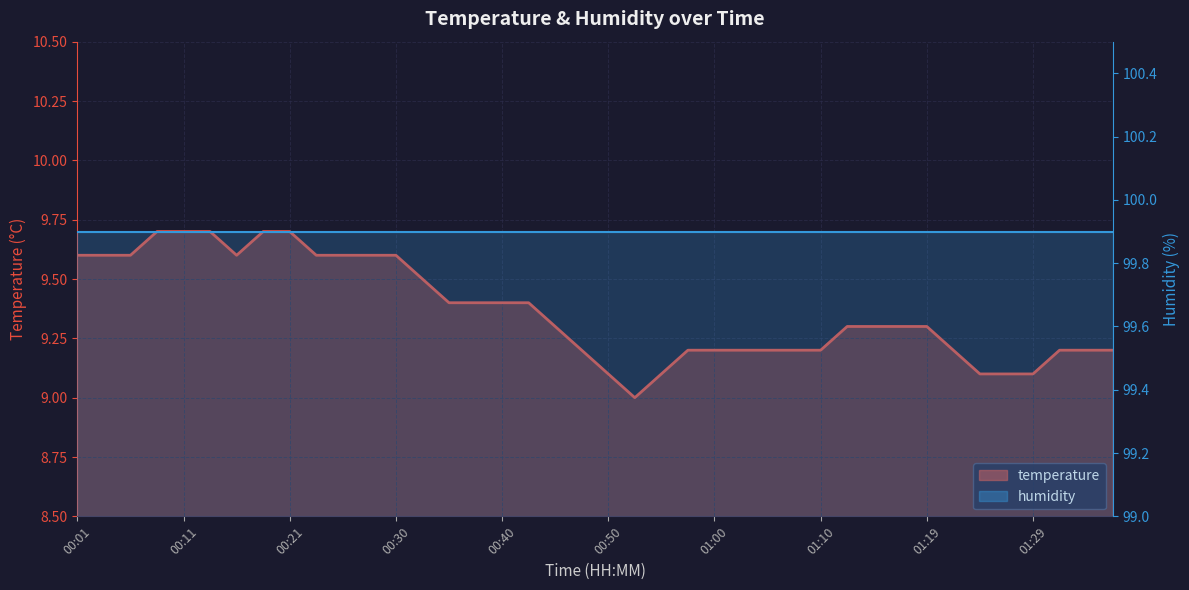

What is the label of the 35th point from the left?

01:24